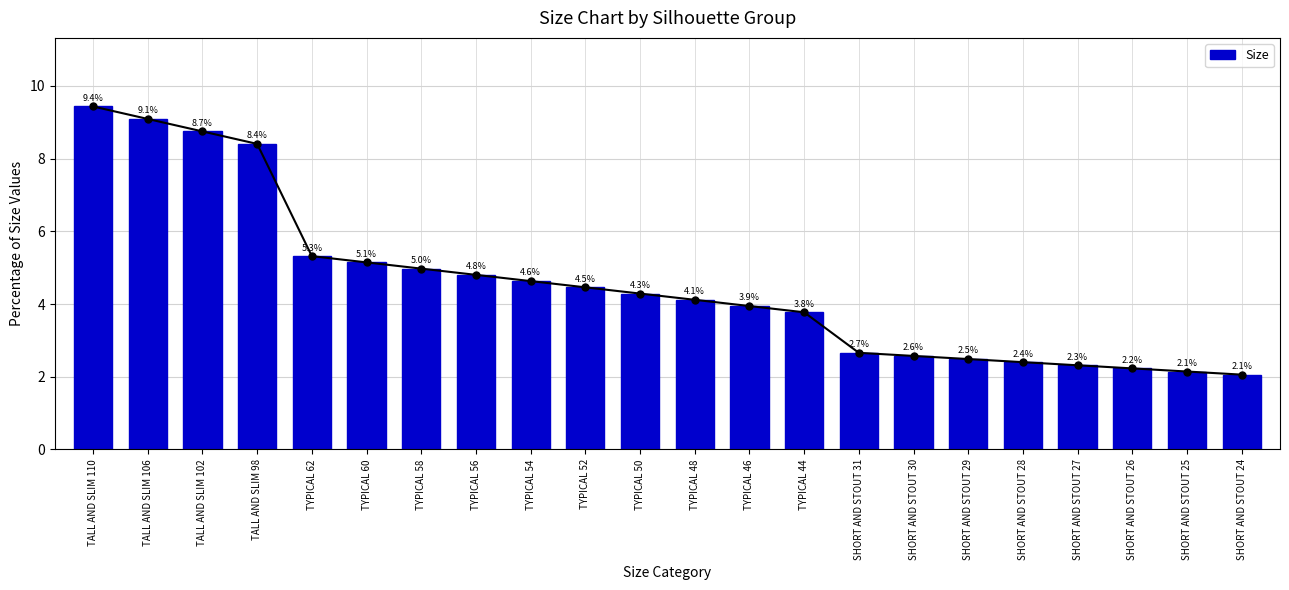

What is the difference between the second highest and second lowest values?

6.9